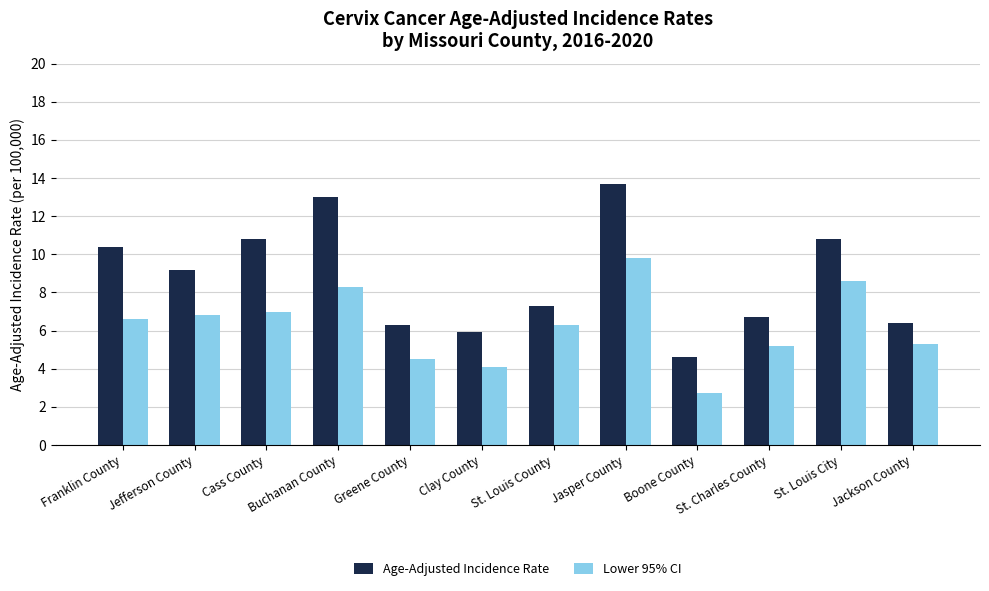

Rank the series by their average value, from lowest to highest.

Lower 95% CI, Age-Adjusted Incidence Rate